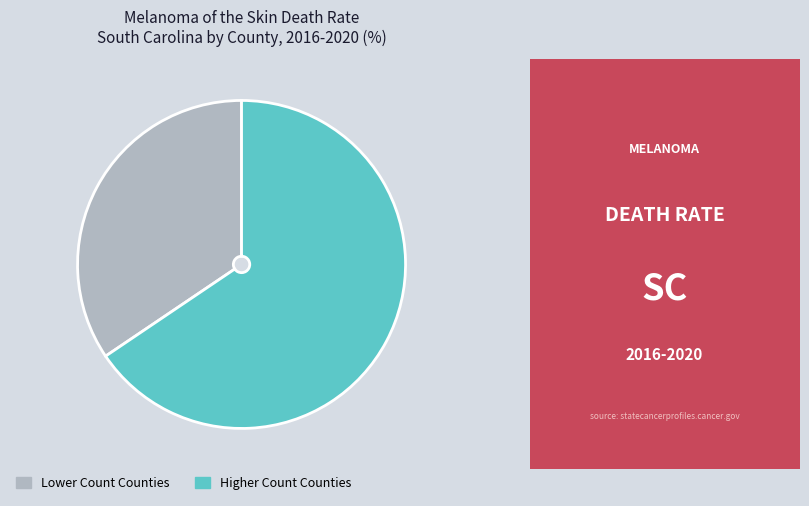

Is there any slice that represents more than half of the pie?

Yes